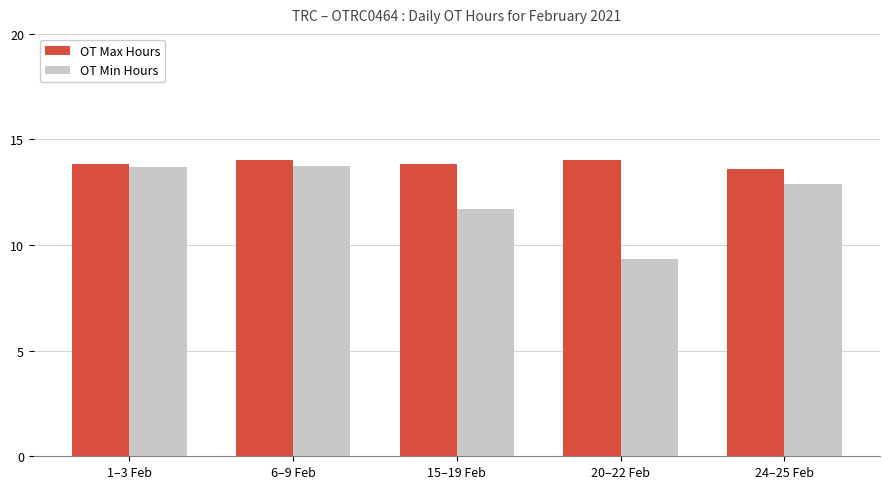

Which series has the largest total across all categories?

OT Max Hours